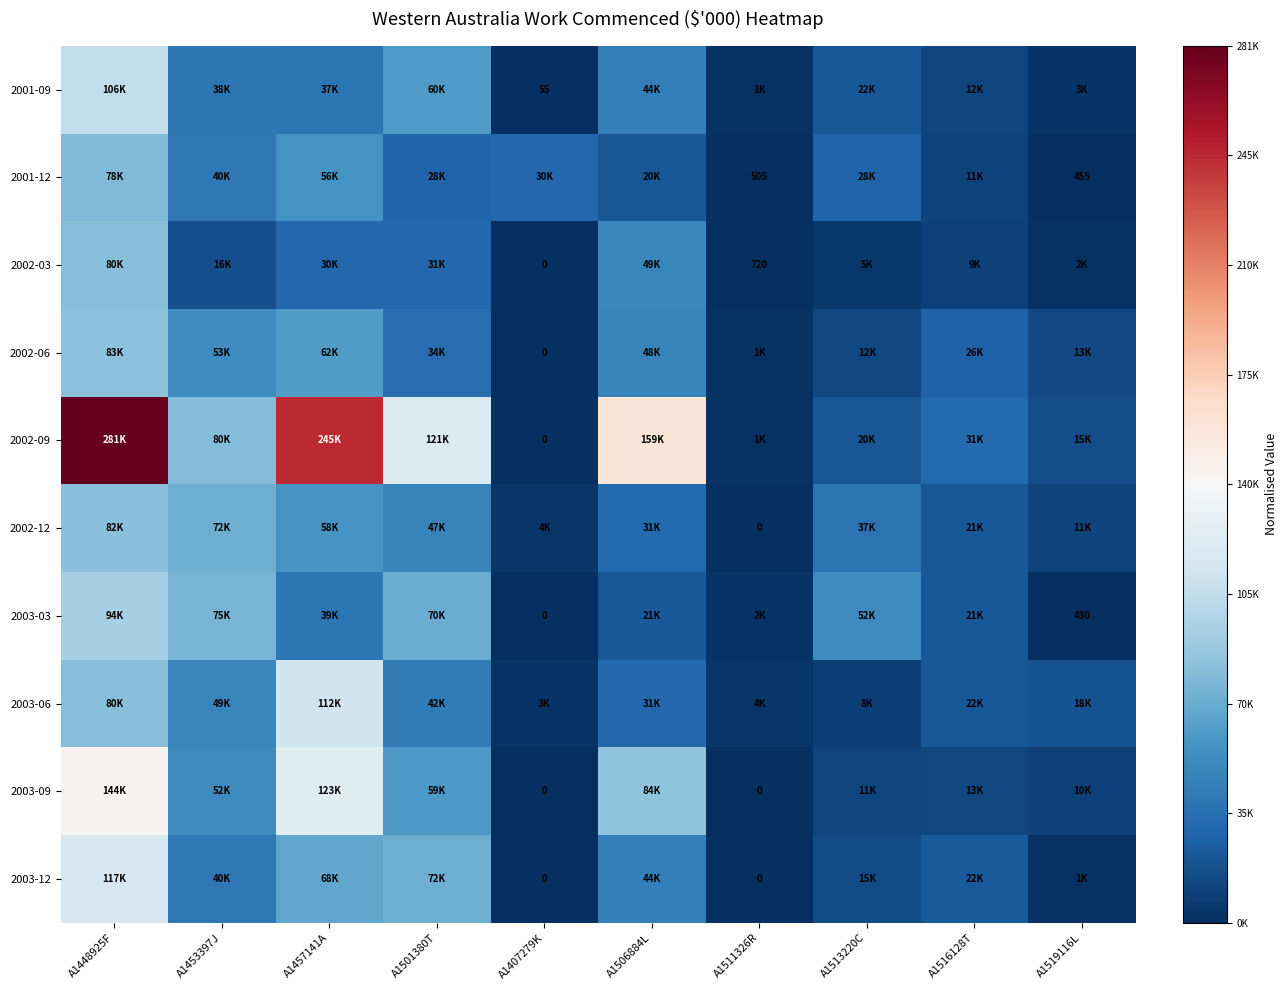

List the labels in order of 2003-03 value, largest first.

A1448925F, A1453397J, A1501380T, A1513220C, A1457141A, A1516128T, A1506884L, A1511326R, A1519116L, A1407279K